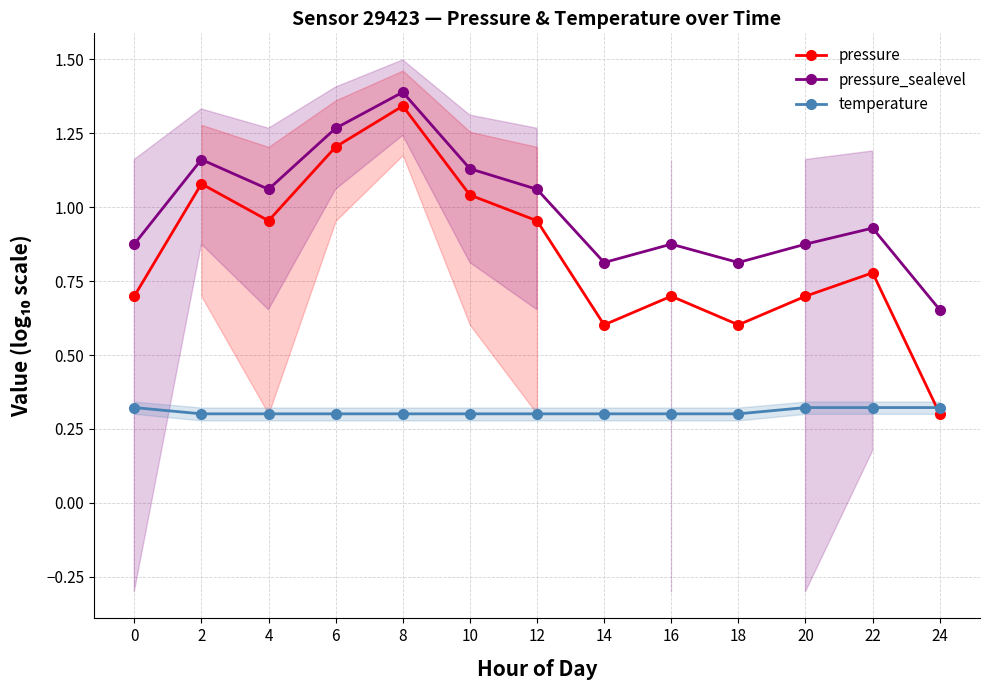

What is the value of the pressure_sealevel point at the 2nd from the left?

1.2